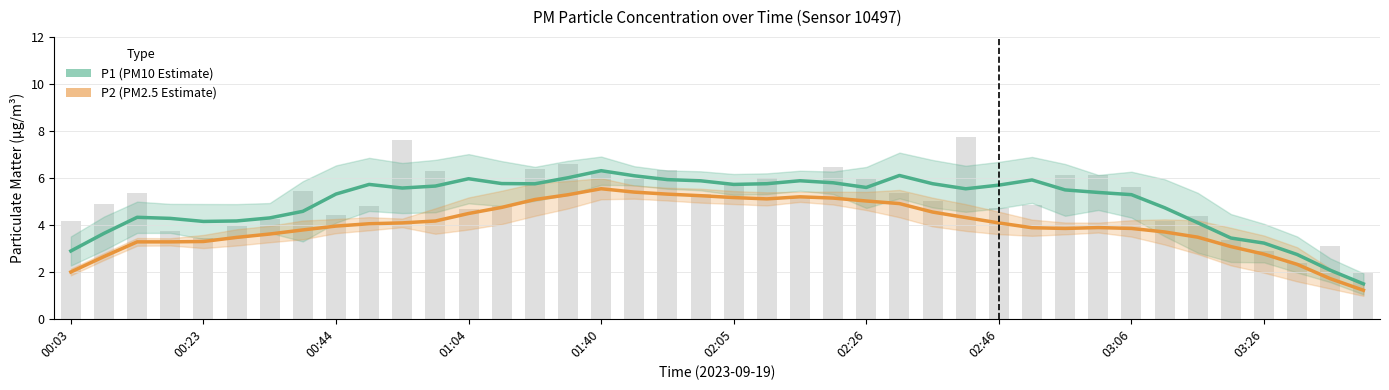

The value of P2 (PM2.5 Estimate) at 02:46 is 2.3. True or false?

False